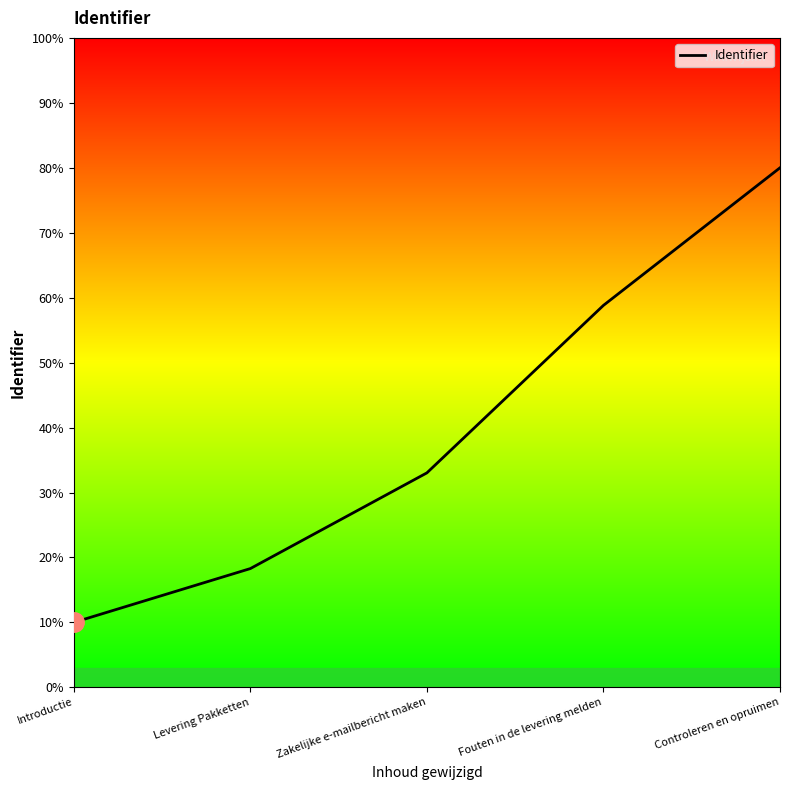

Where does the data first go above 33?

Zakelijke e-mailbericht maken